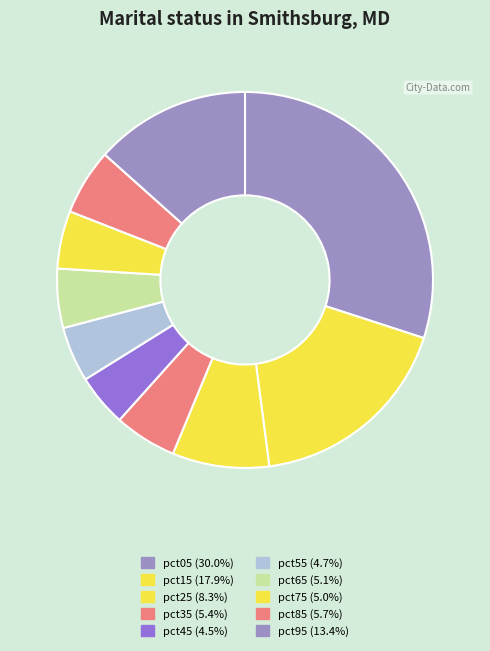

Count the number of slices in the pie.

10